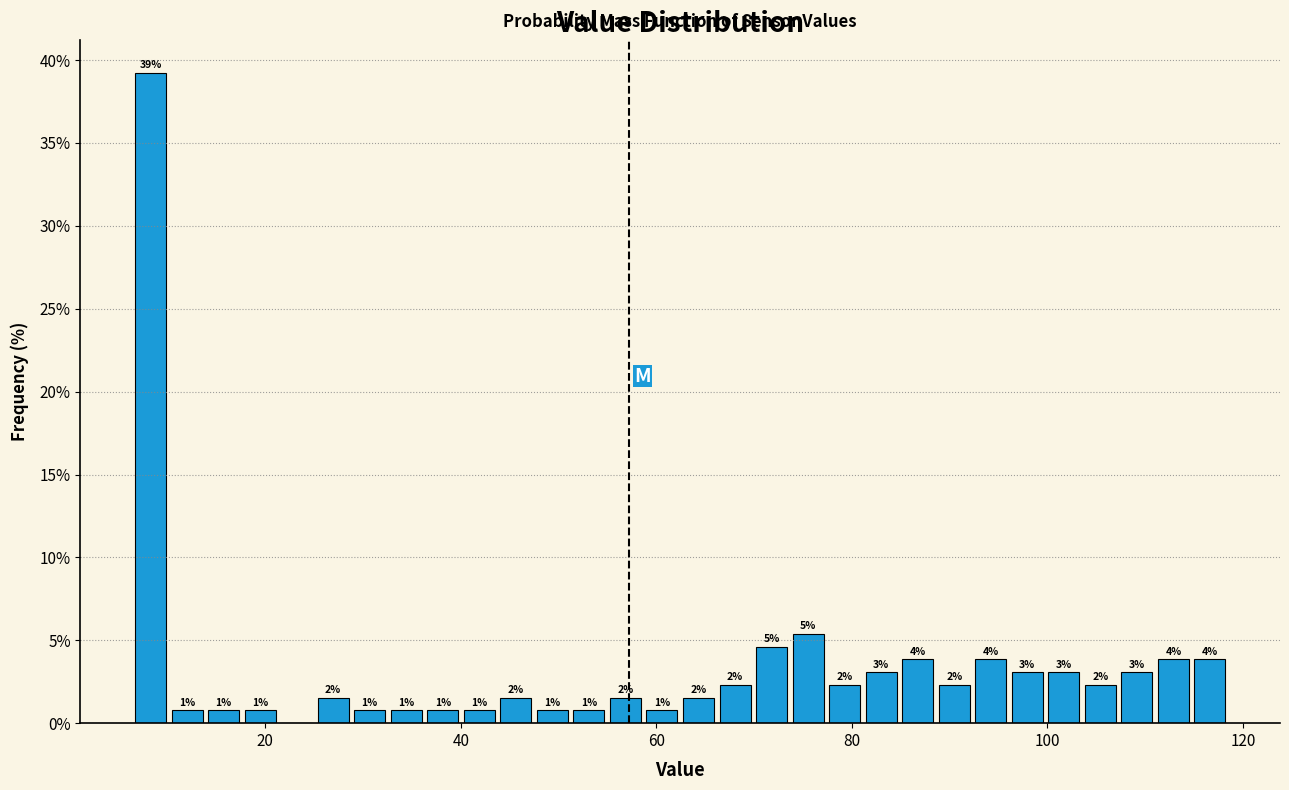

Read against the x-axis, roughly where is the centre of the tallest bar?

8